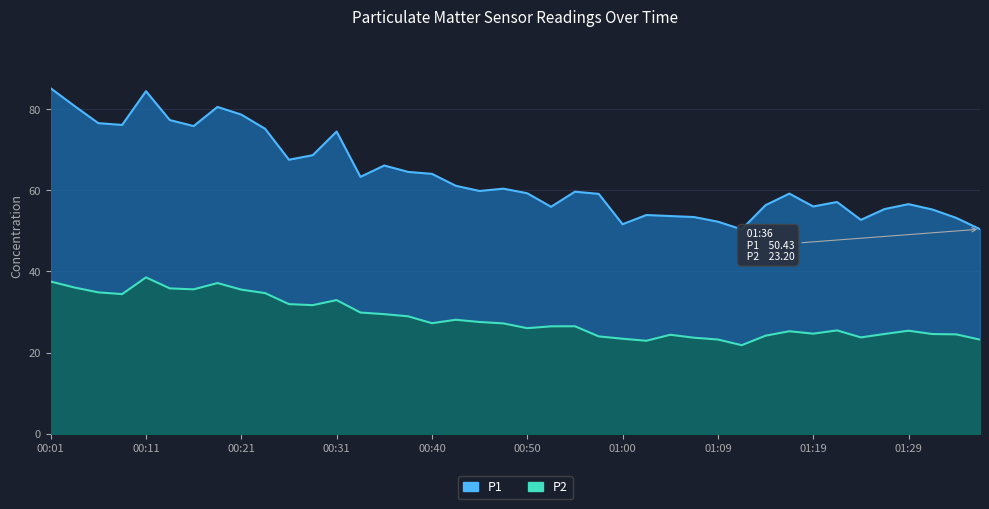

What is the sum of the P2 values at 00:57 and 00:35?

53.5